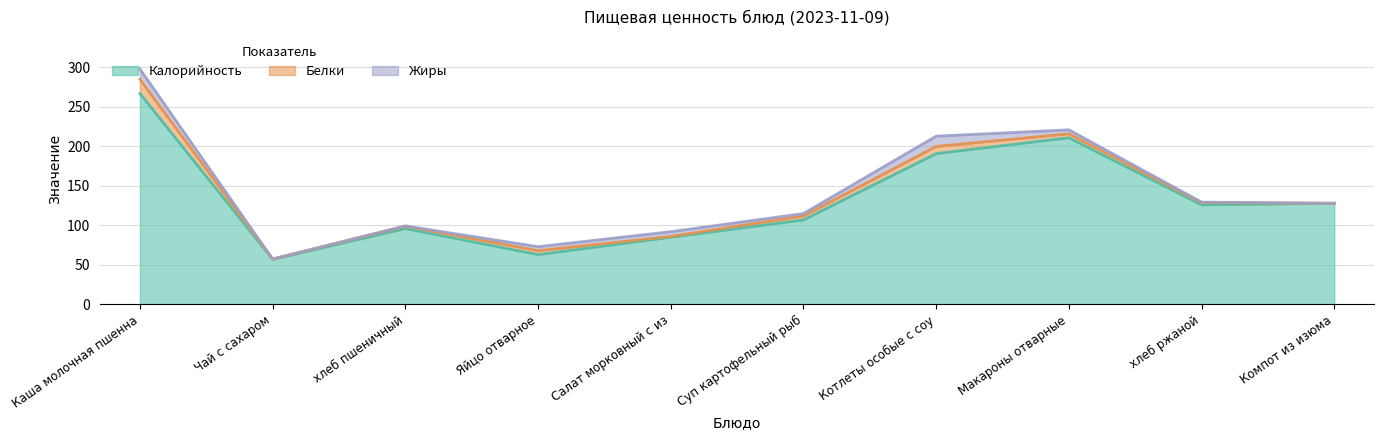

Between Макароны отварные and хлеб ржаной, which series saw the biggest shift?

Калорийность